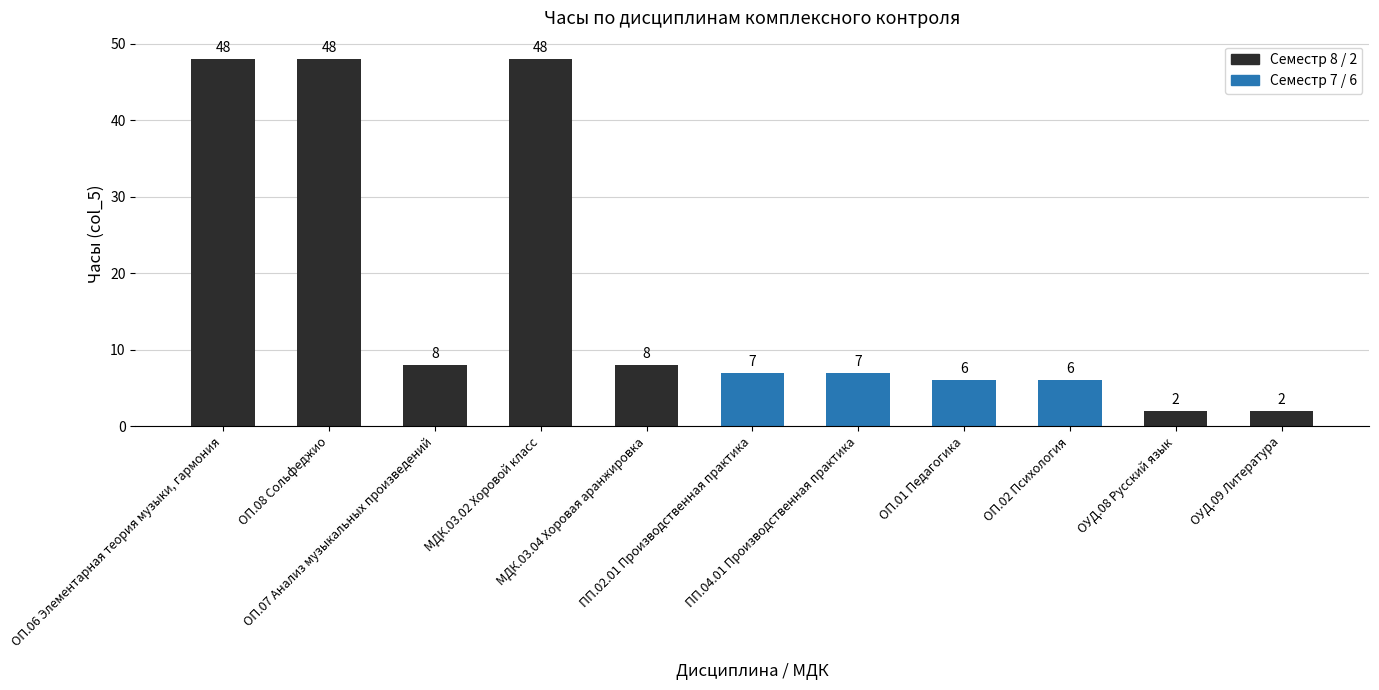

What is the difference between the maximum and second lowest values?

46